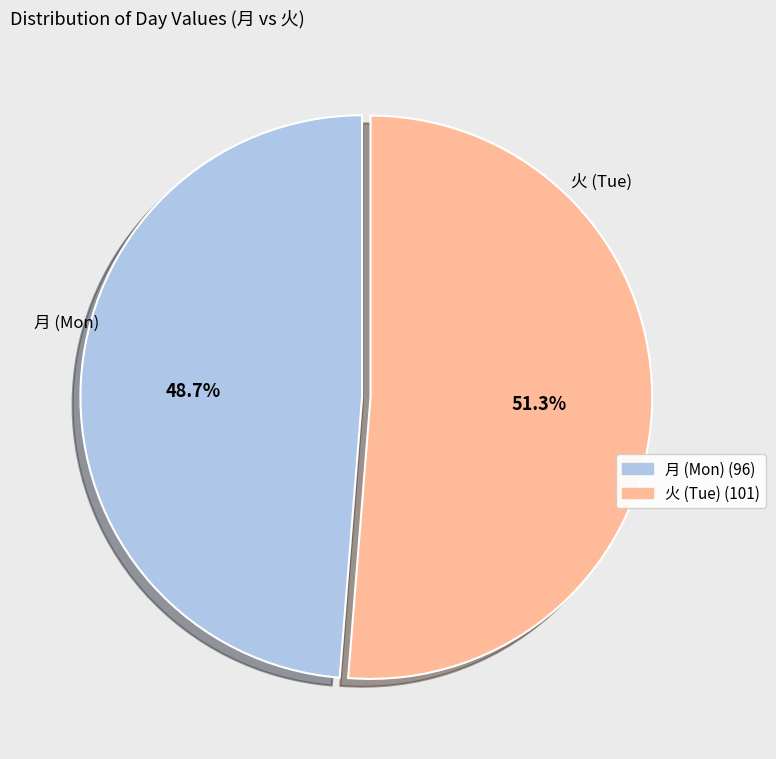

Is there any slice that represents more than half of the pie?

Yes